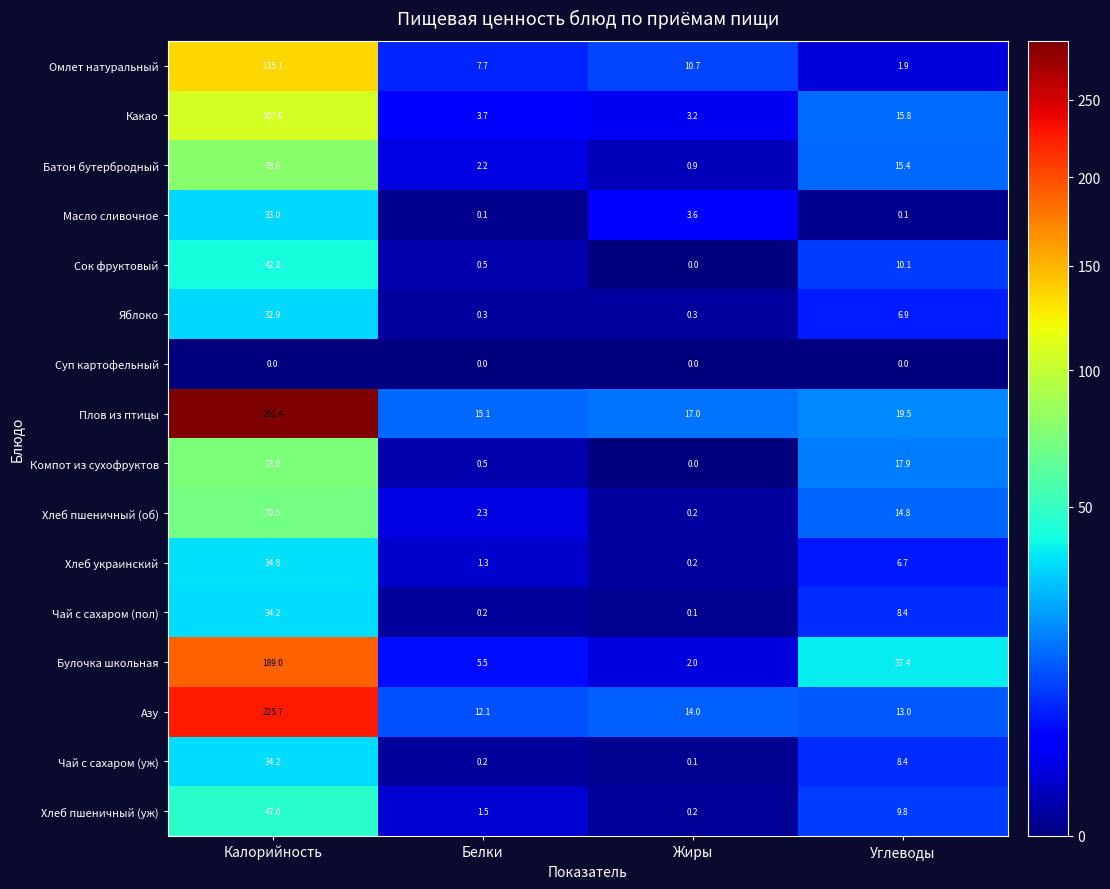

At which category is the sum across all series the highest?

Калорийность